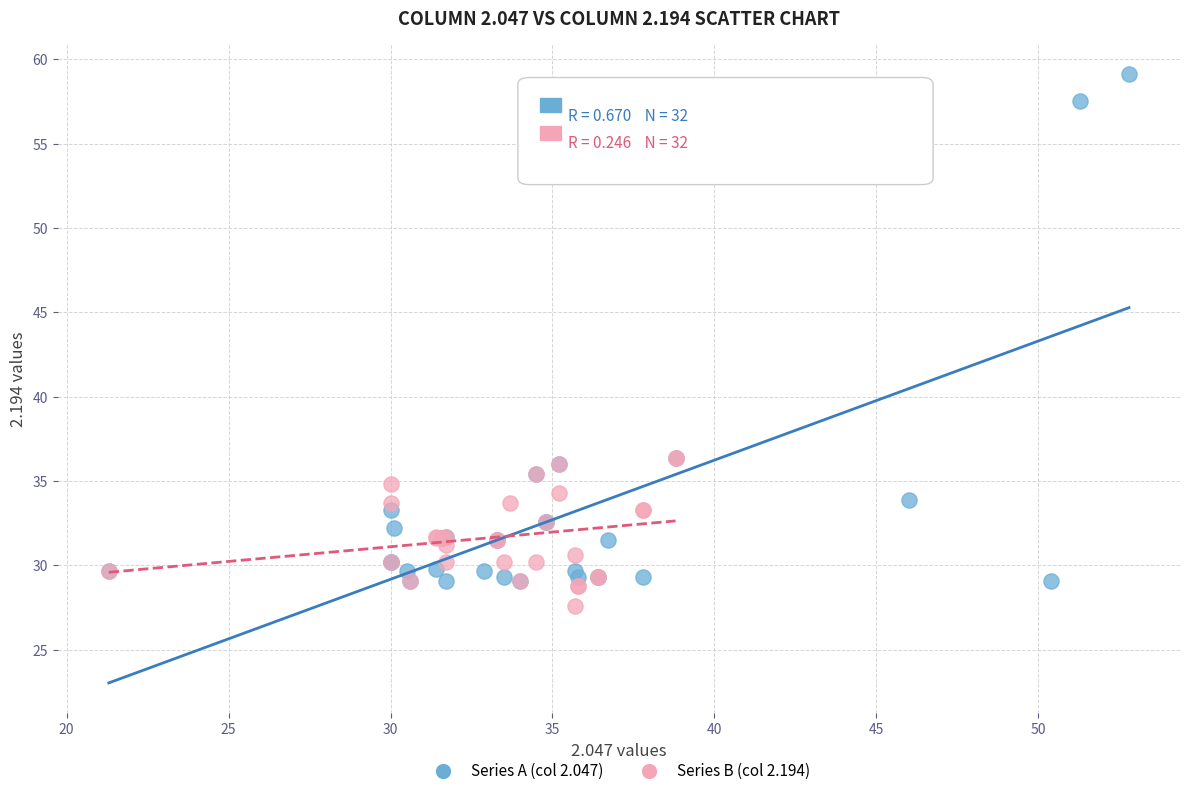

Which series contains the highest Y value?

Series A (col 2.047)